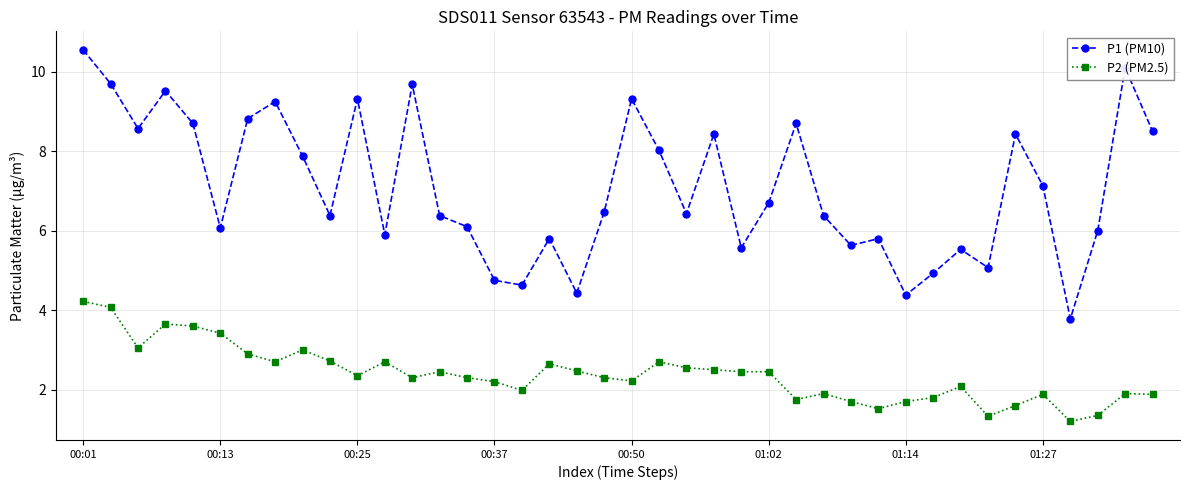

Does the chart display data point markers on the line(s)?

Yes